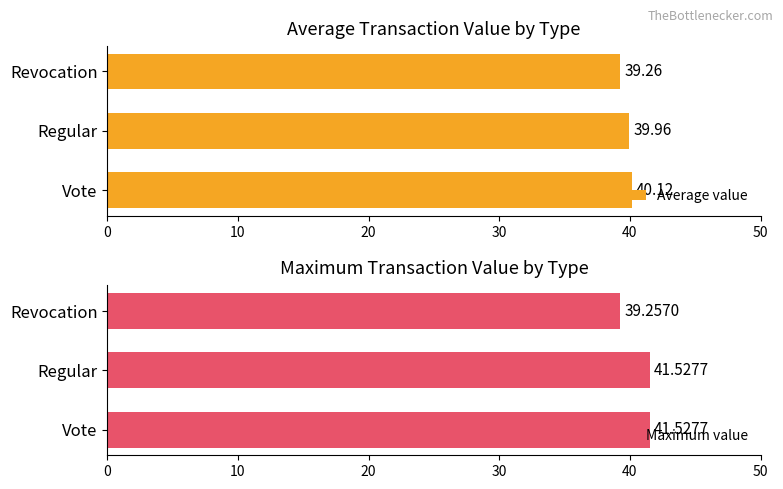

What is the average value of the Average value series?

39.8